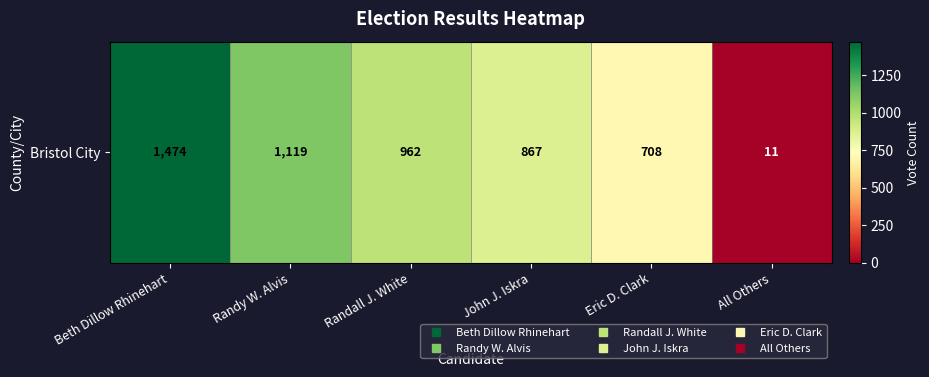

What is the change in value from John J. Iskra to All Others?

-856